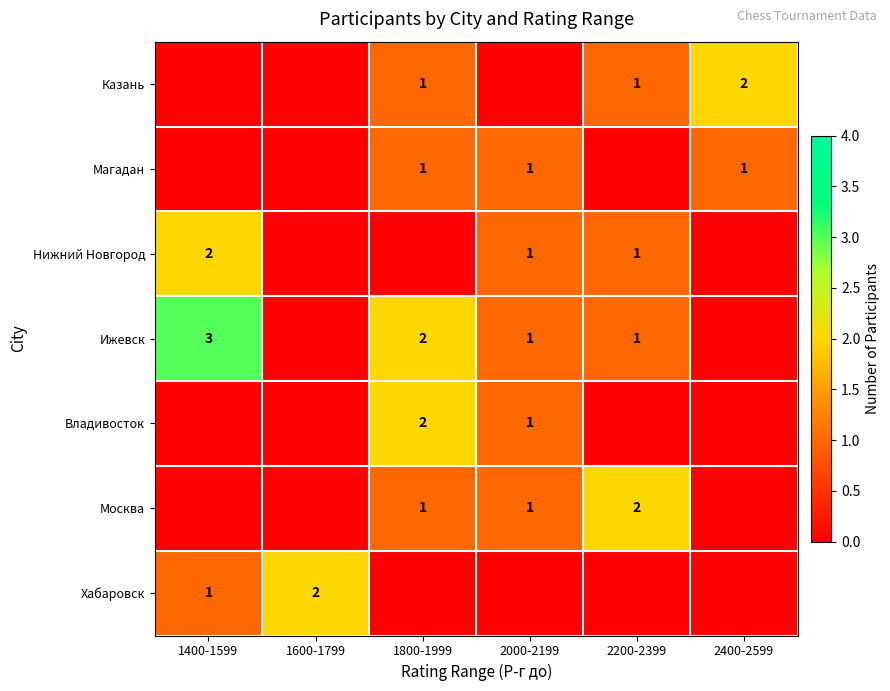

Is the value of Москва at 1800-1999 greater than the value of Хабаровск at 1600-1799?

No